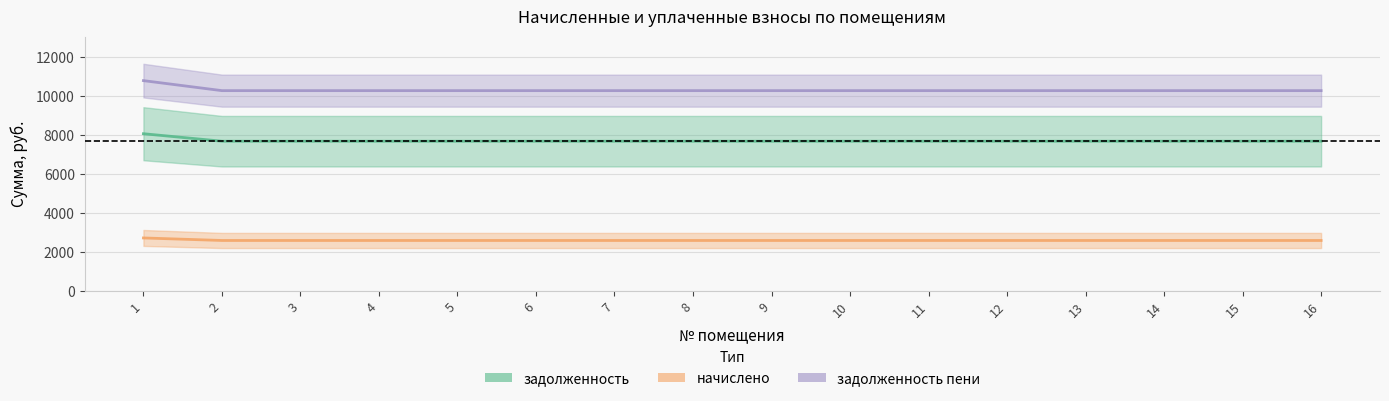

Which label corresponds to the smallest value in the chart?

2